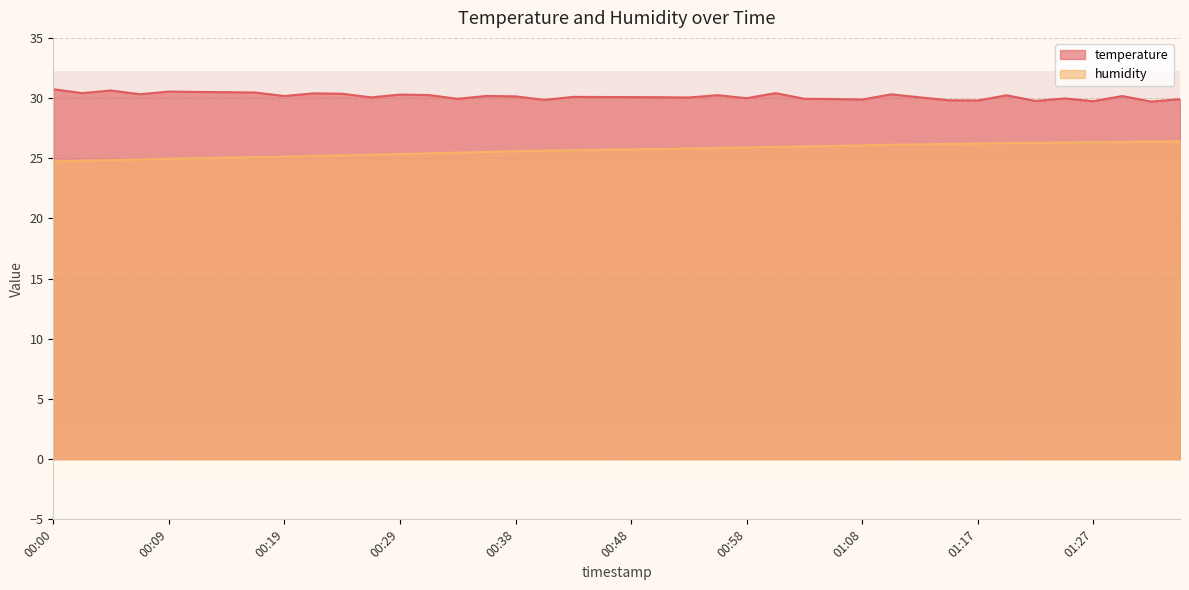

At how many categories does at least one series exceed 24?

40